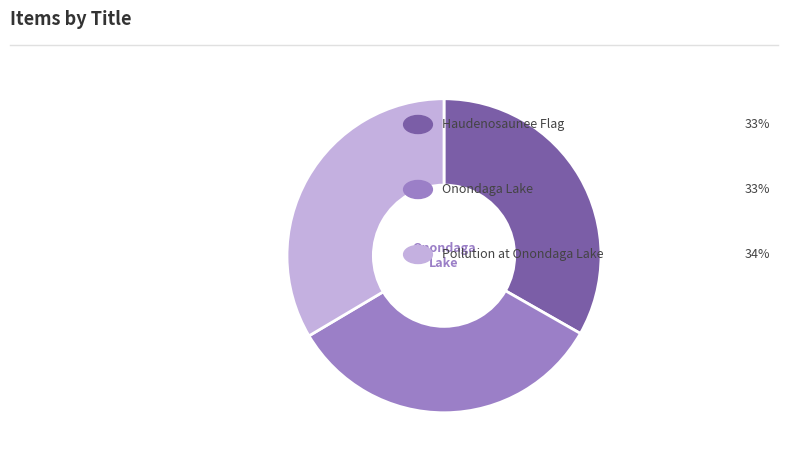

How many segments does this pie chart have?

3